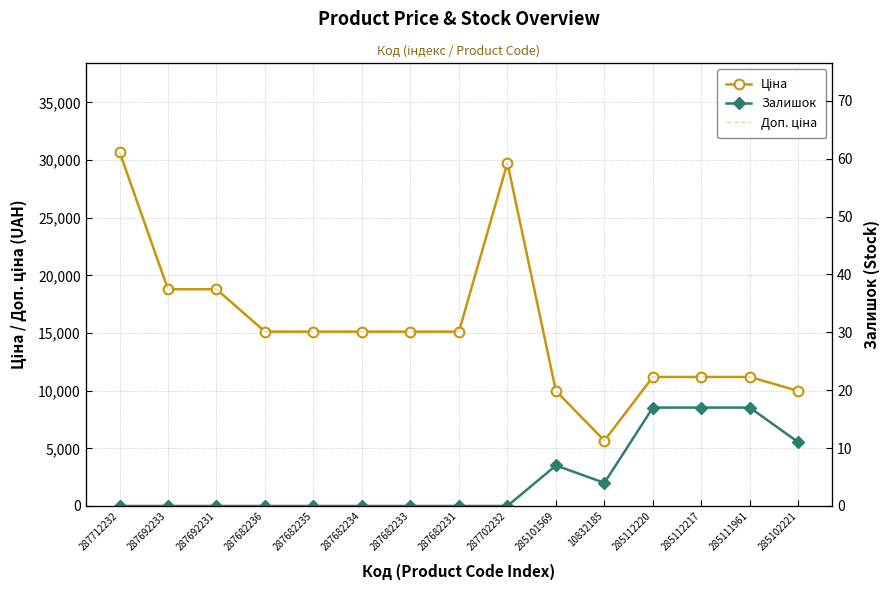

What is the average value of the Доп. ціна series?

15523.1